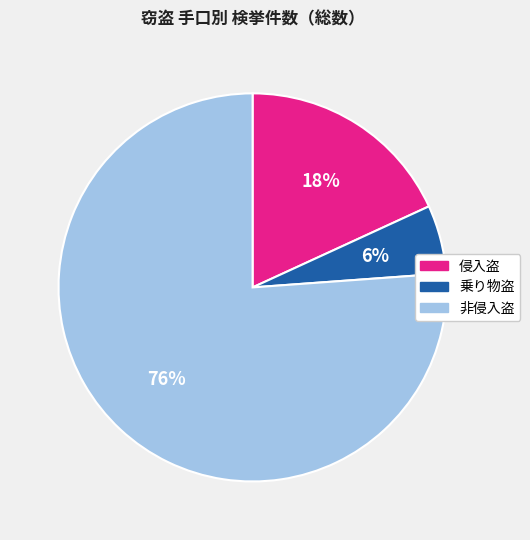

How many slices are in this pie chart?

3